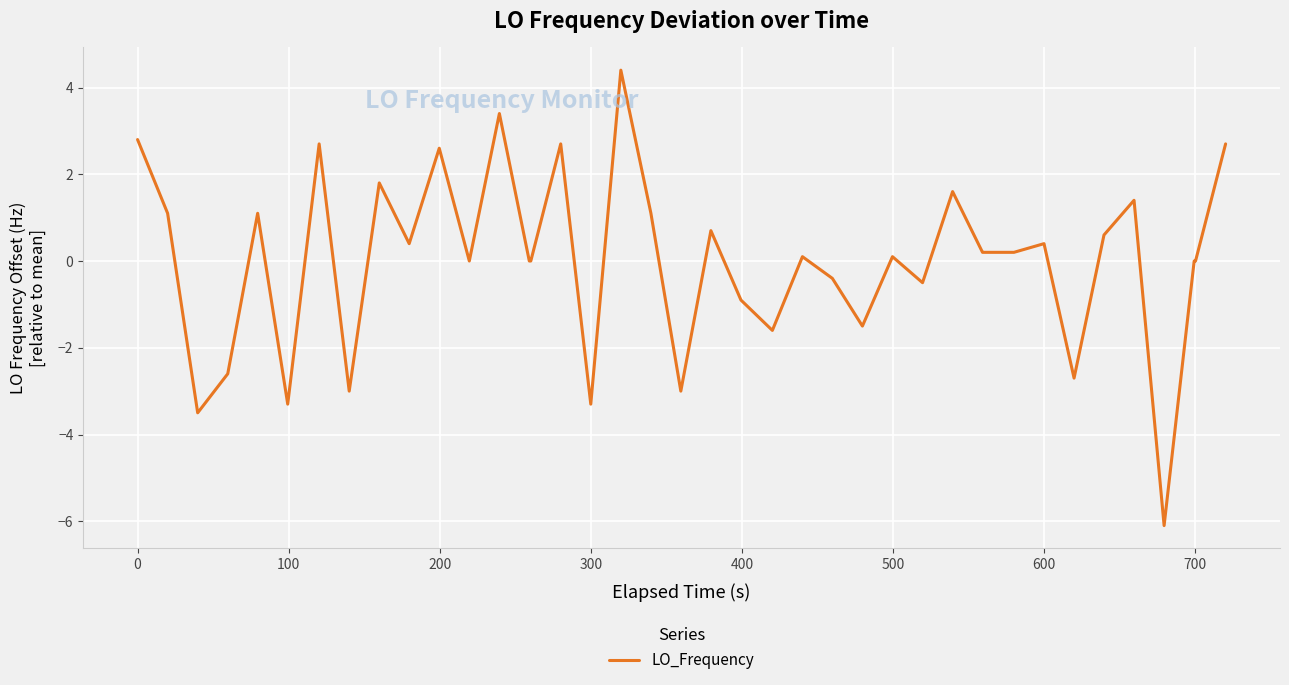

What is the smallest value displayed?

-6.1